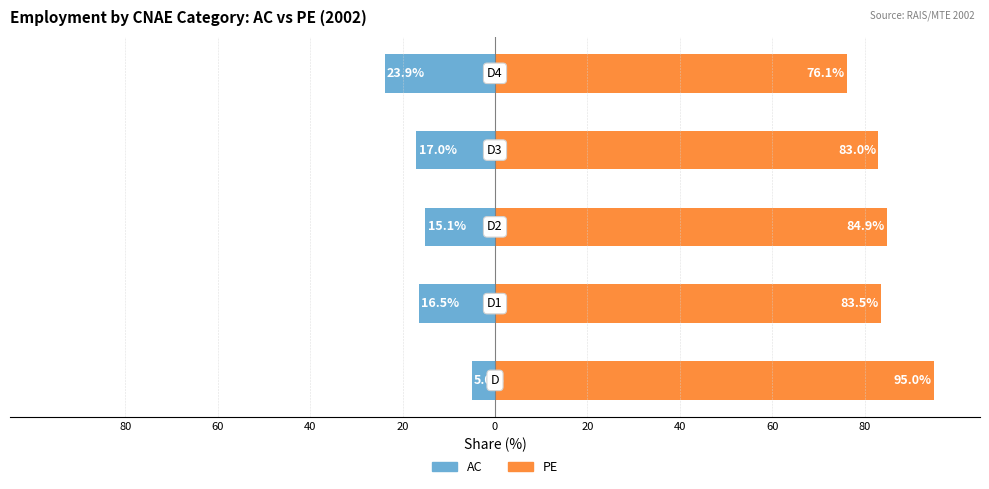

How many distinct data groups are displayed?

2